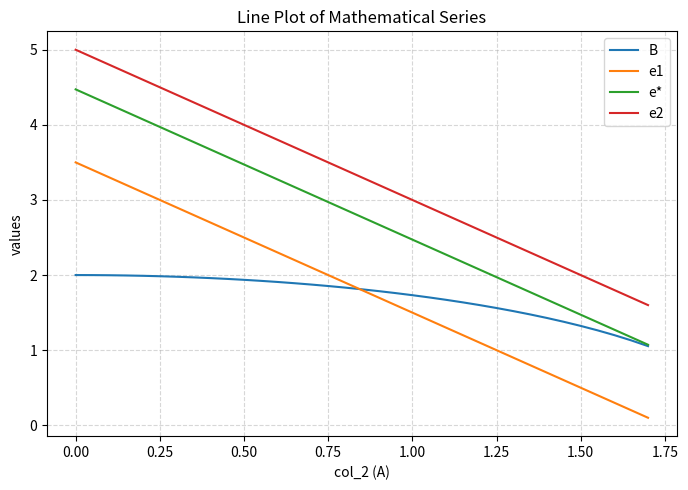

How many intersections are there between e1 and B?

1